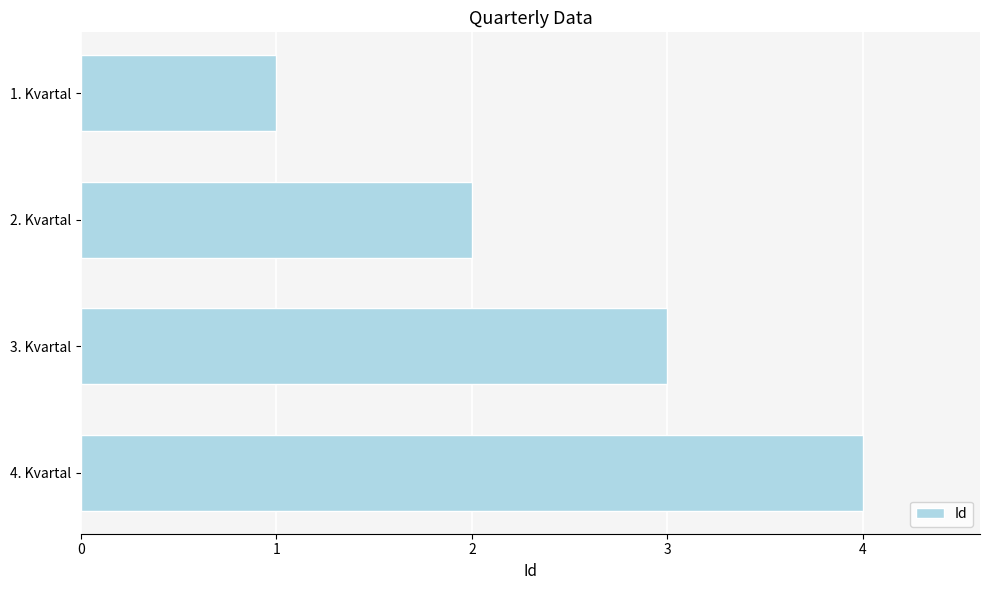

What is the difference between the maximum and second lowest values?

2